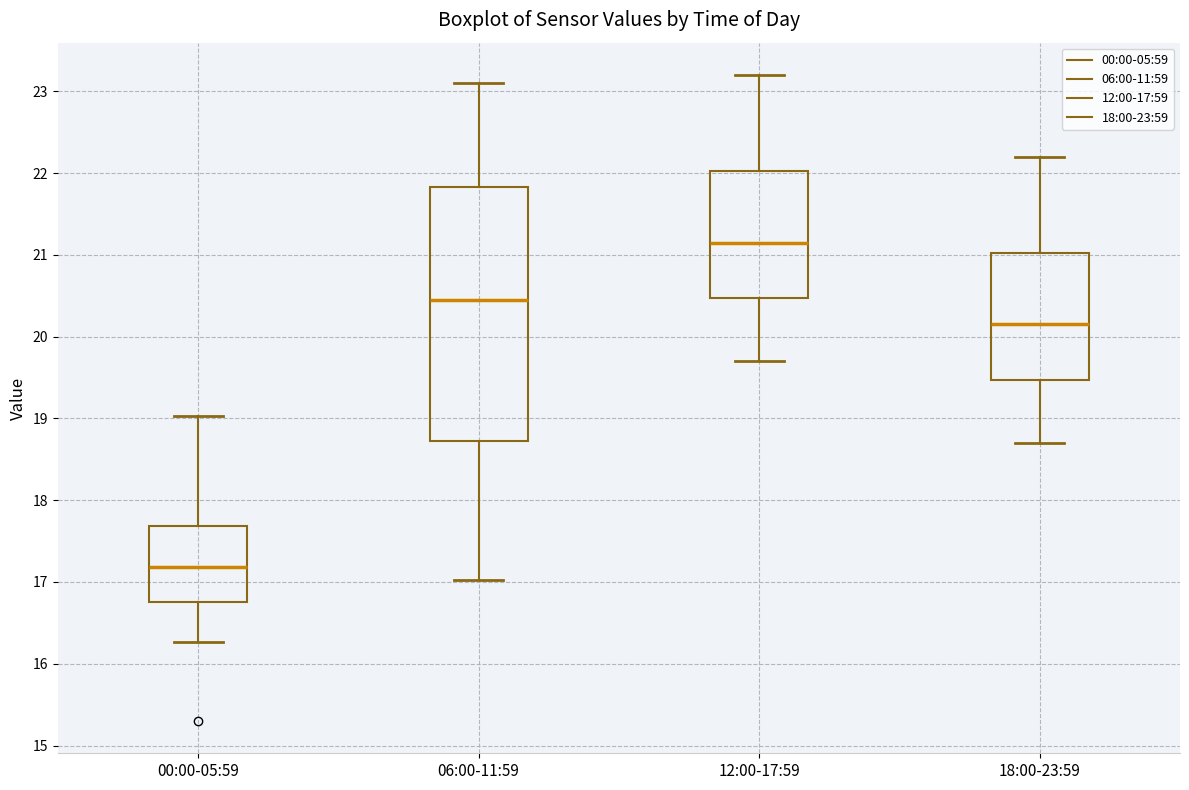

Which box's median line is the lowest?

00:00-05:59